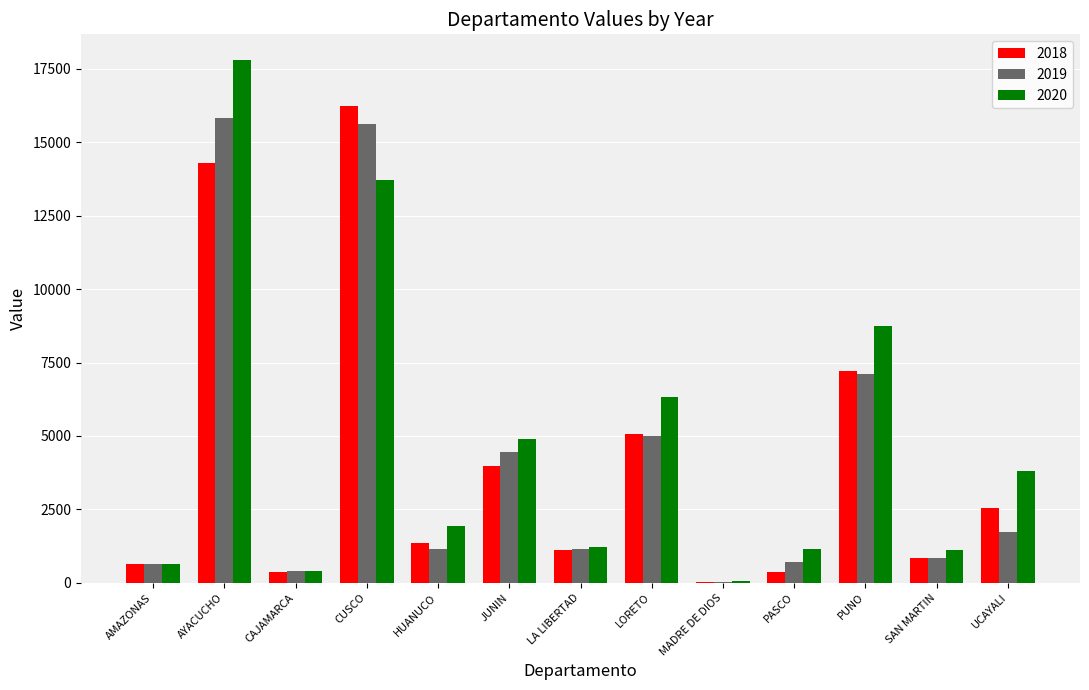

True or false: 2020 has a value of 14378.8 at PUNO.

False